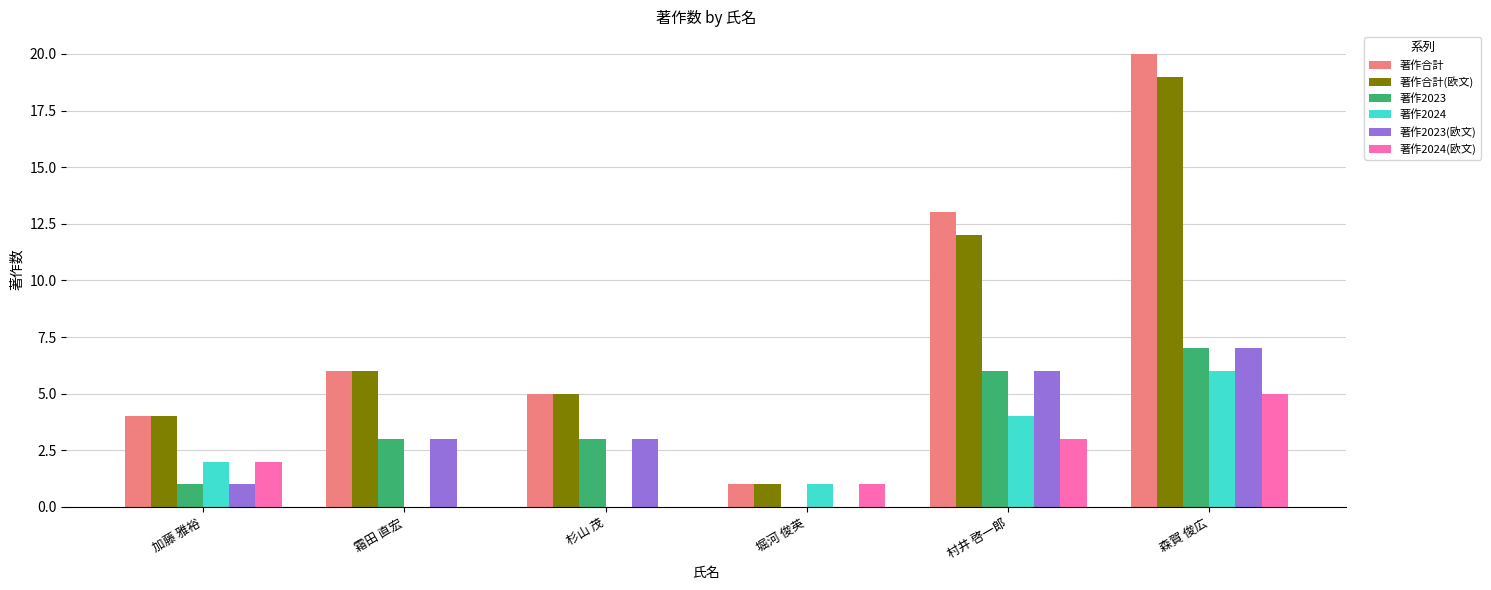

True or false: 著作2023(欧文) has a value of 6 at 村井 啓一郎.

True